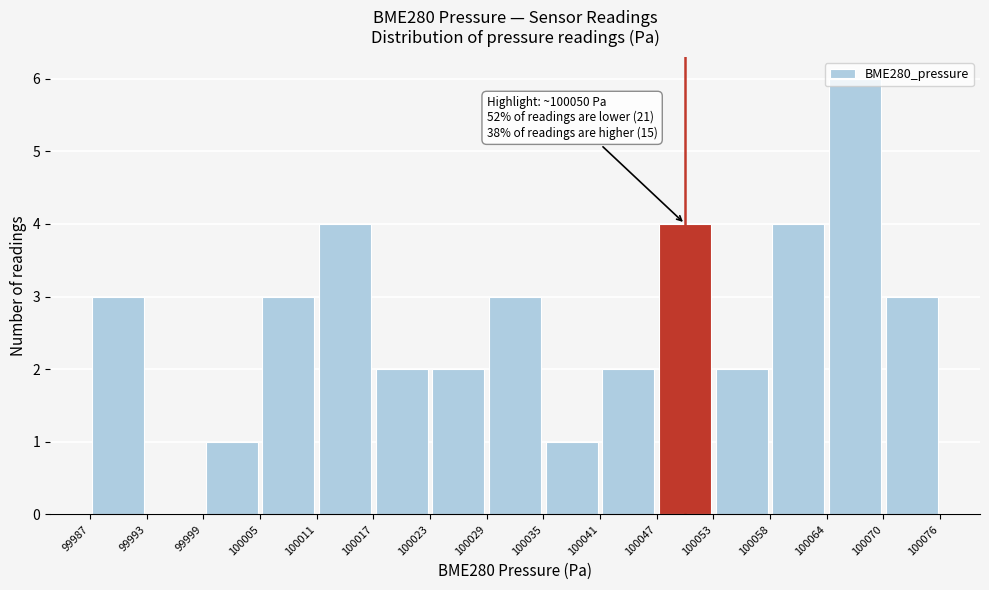

Over which range of the x-axis is the bar tallest?

100064 to 100070